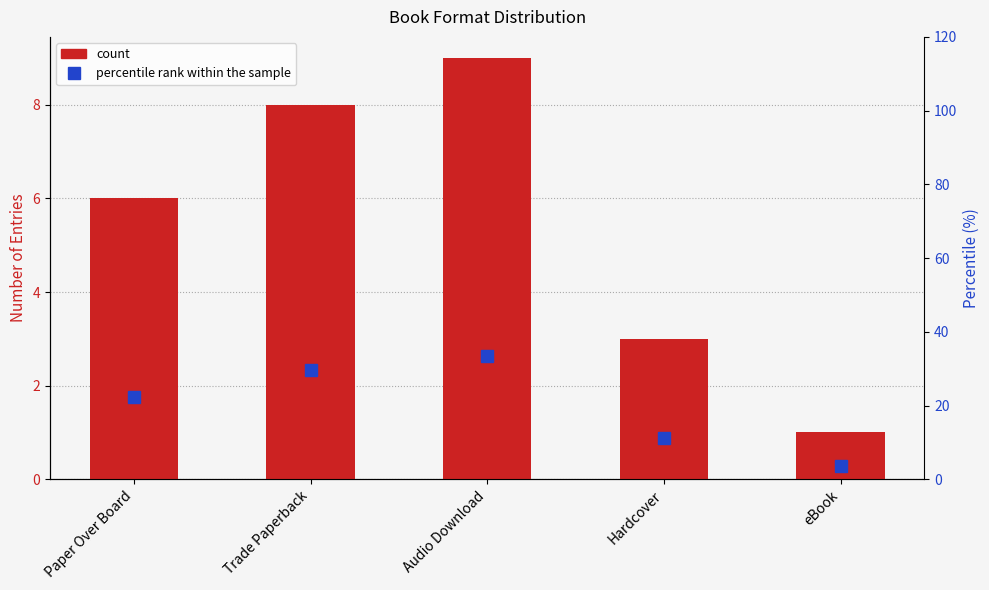

Rank the series by their maximum value, from lowest to highest.

Count, percentile rank